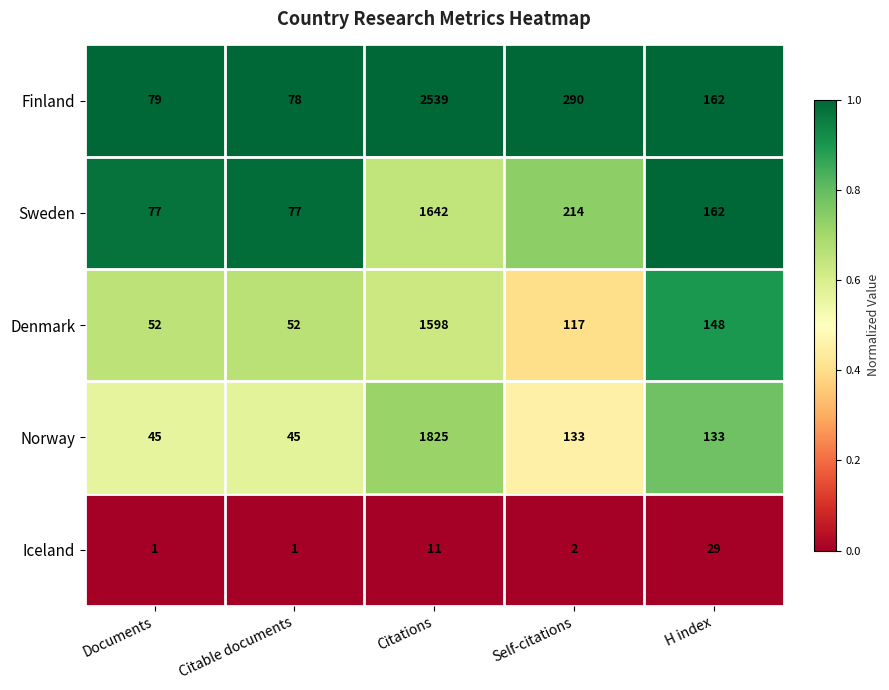

How many distinct data groups are displayed?

5